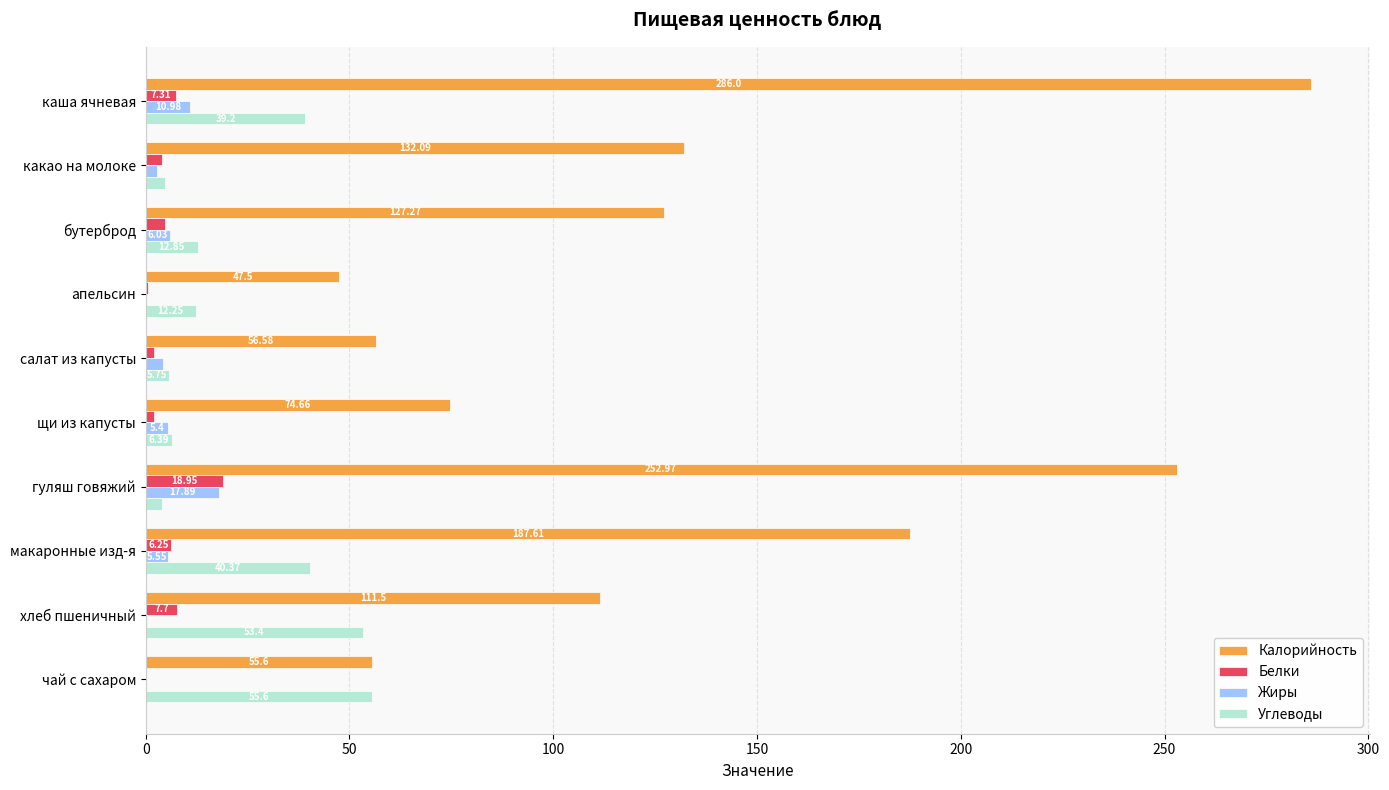

At which category does the chart reach its peak across all series?

каша ячневая